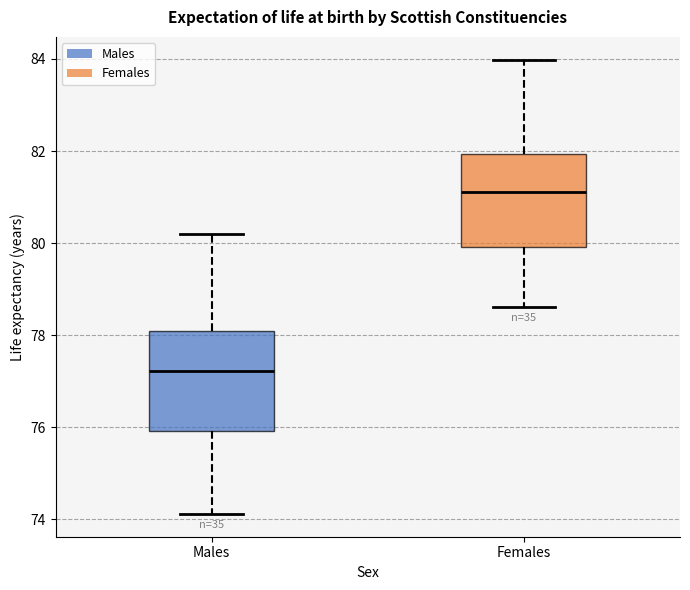

Reading left to right, transcribe this box plot: for each box, give where its median line is, the range the box spans, and where its two whiskers end, as read against the y-axis. The values are not printed on the chart, so give them approximately, as read against the axis.

Males: median 77.2, box 76.0 to 78.0, whiskers 74.2 to 80.2
Females: median 81.2, box 80.0 to 82.0, whiskers 78.6 to 84.0